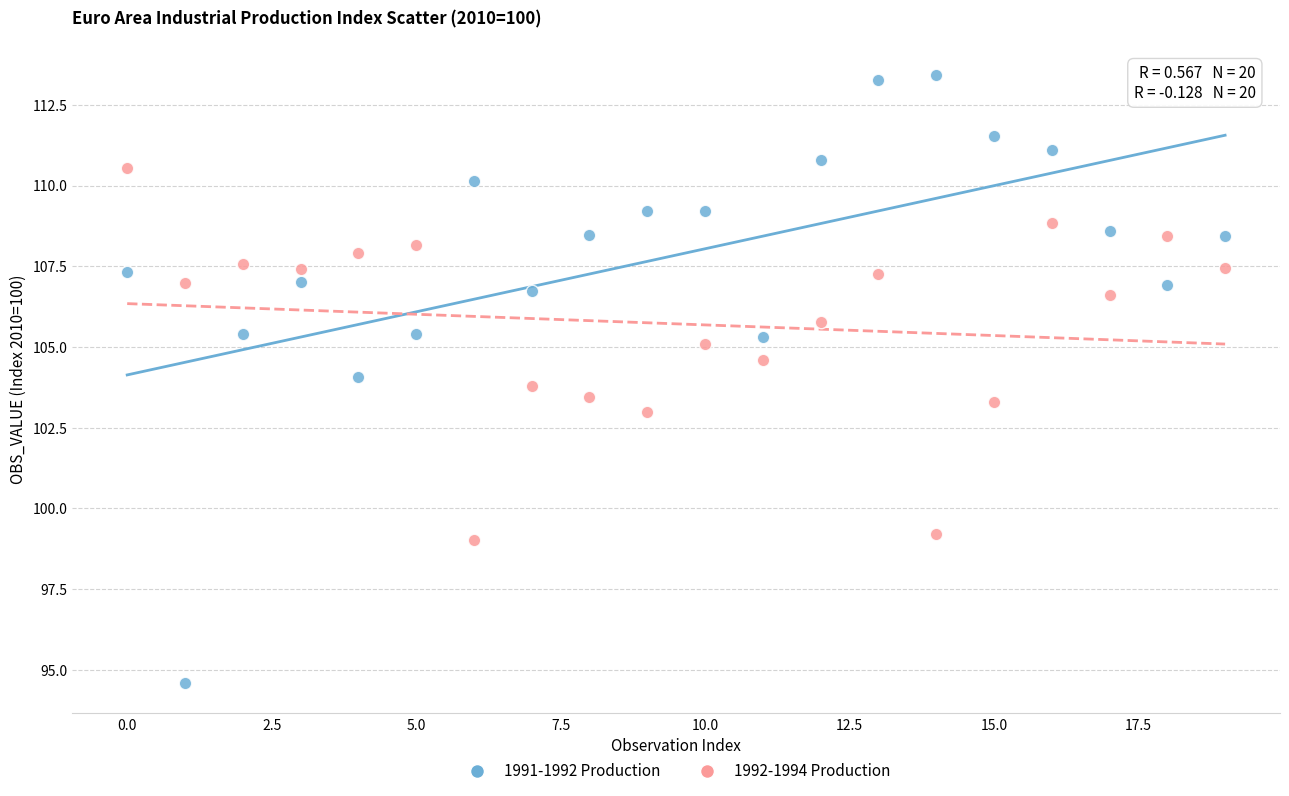

Which series contains the lowest Y value?

1991-1992 Production